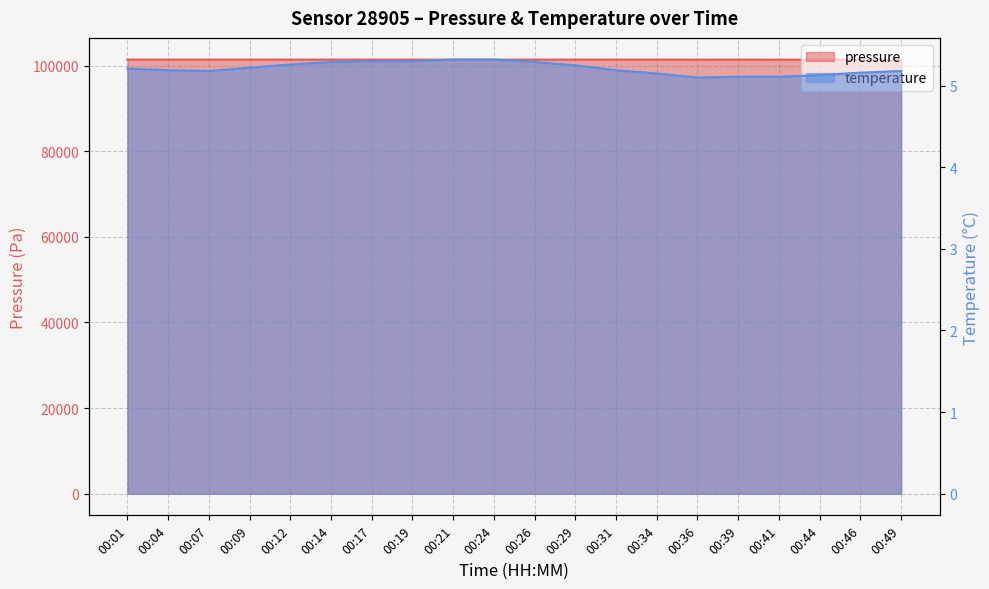

Which series has the largest total across all categories?

pressure